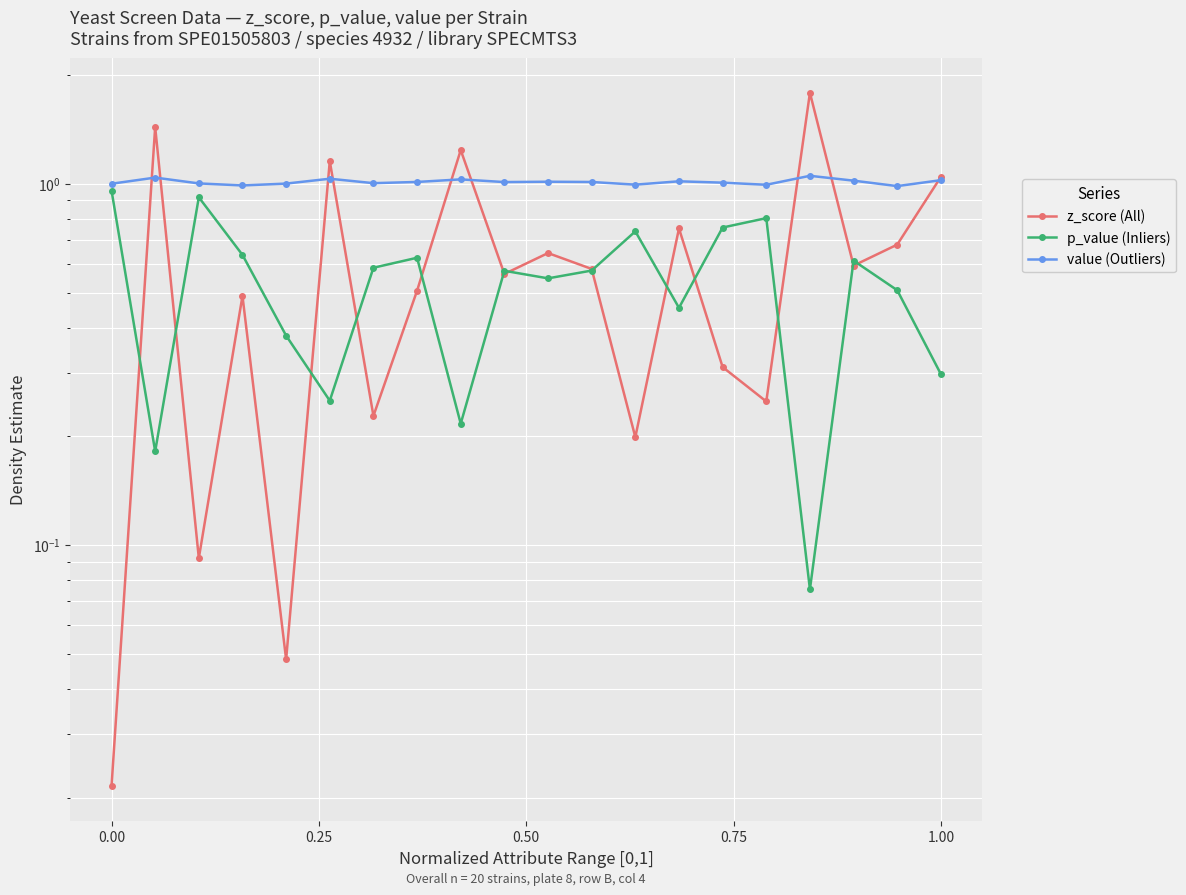

At how many categories does at least one series exceed 1?

16